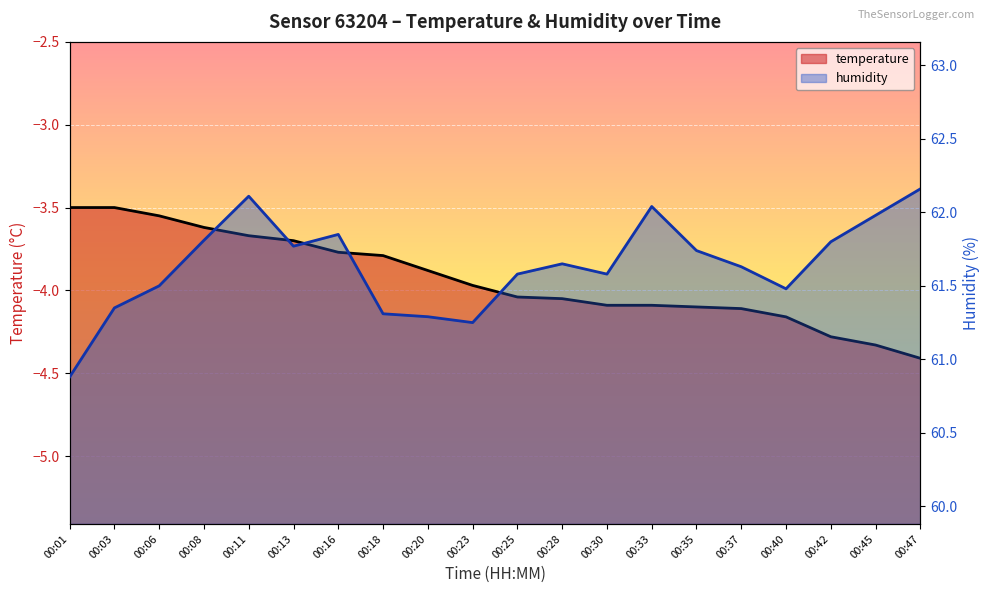

Which has a higher value, 00:16 or 00:25?

00:16